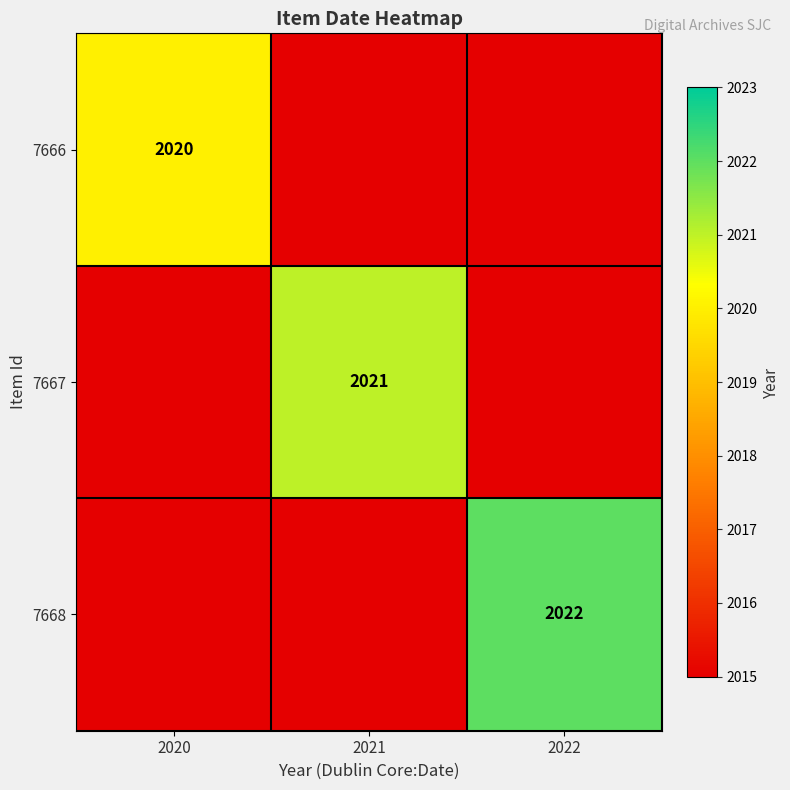

The 7666 series shows 413 at 2020. True or false?

False